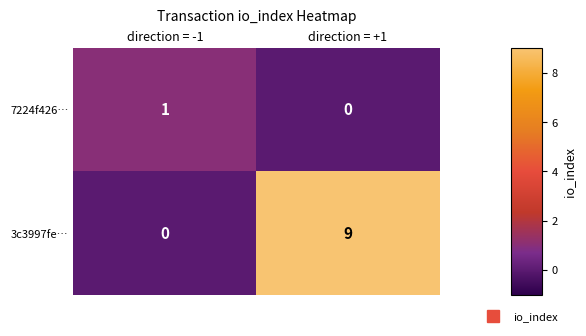

What is the sum of all 3c3997fe… values?

9